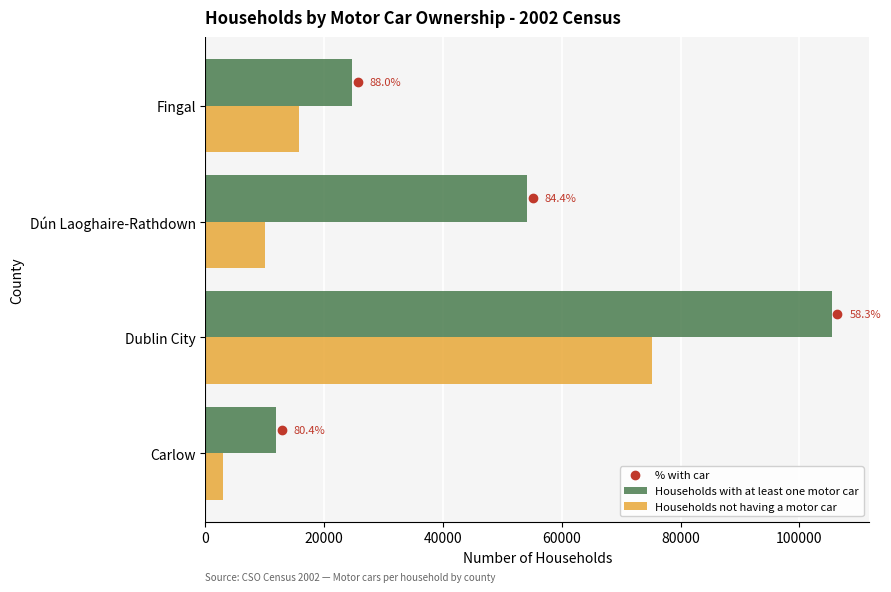

What is the smallest value displayed?

2902